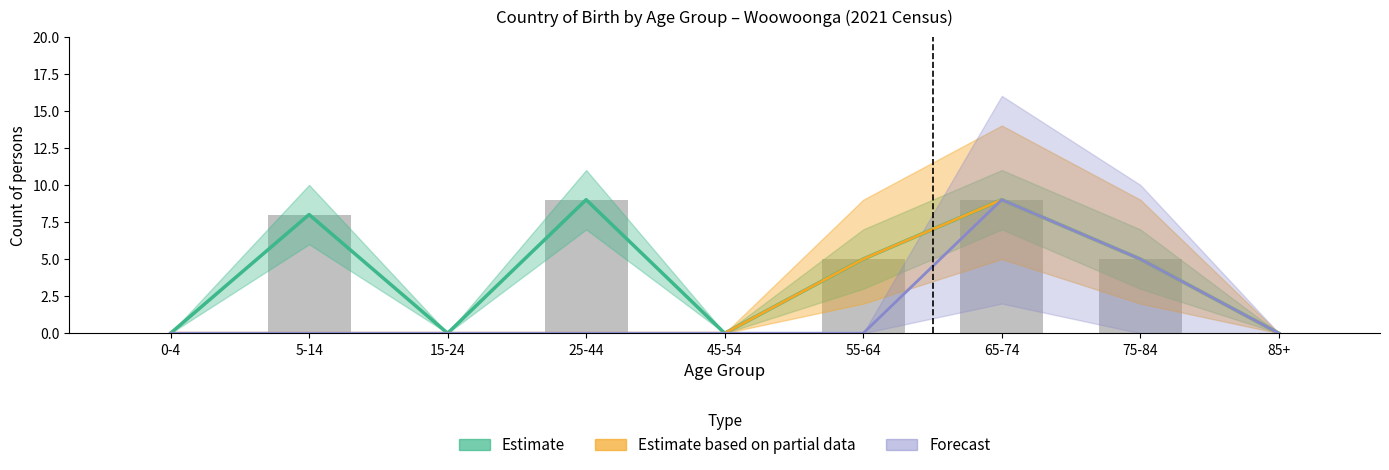

Rank the categories by Estimate based on partial data value from lowest to highest.

0-4, 5-14, 15-24, 25-44, 45-54, 85+, 55-64, 75-84, 65-74